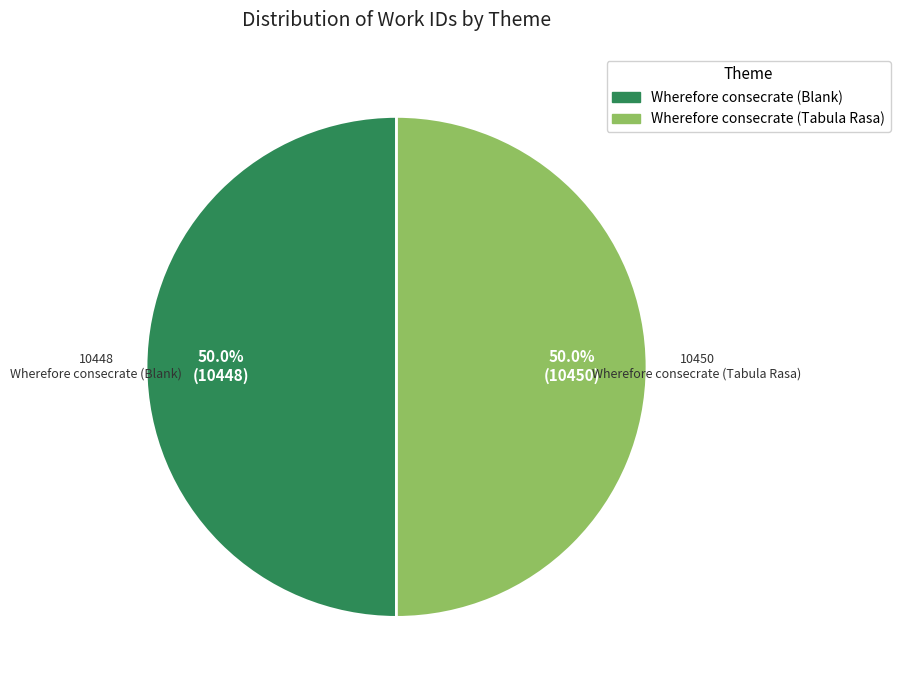

How much of the chart is everything except Wherefore consecrate (Tabula Rasa)?

50.0%